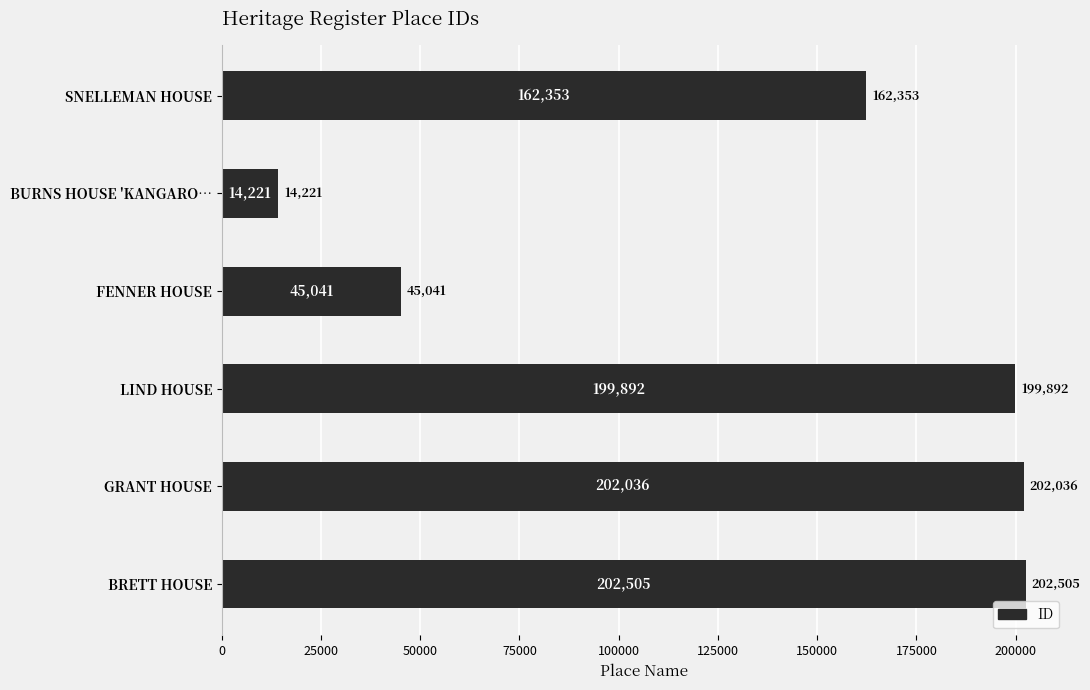

List the labels in order of value, smallest first.

BURNS HOUSE 'KANGARO…, FENNER HOUSE, SNELLEMAN HOUSE, LIND HOUSE, GRANT HOUSE, BRETT HOUSE